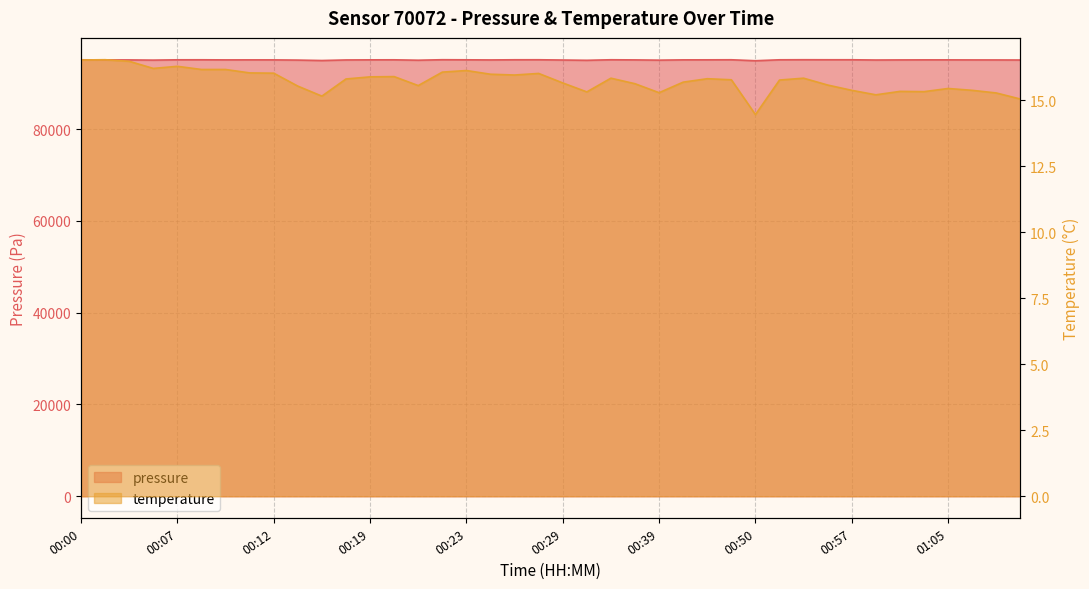

Which category has the highest value in the temperature series?

00:01